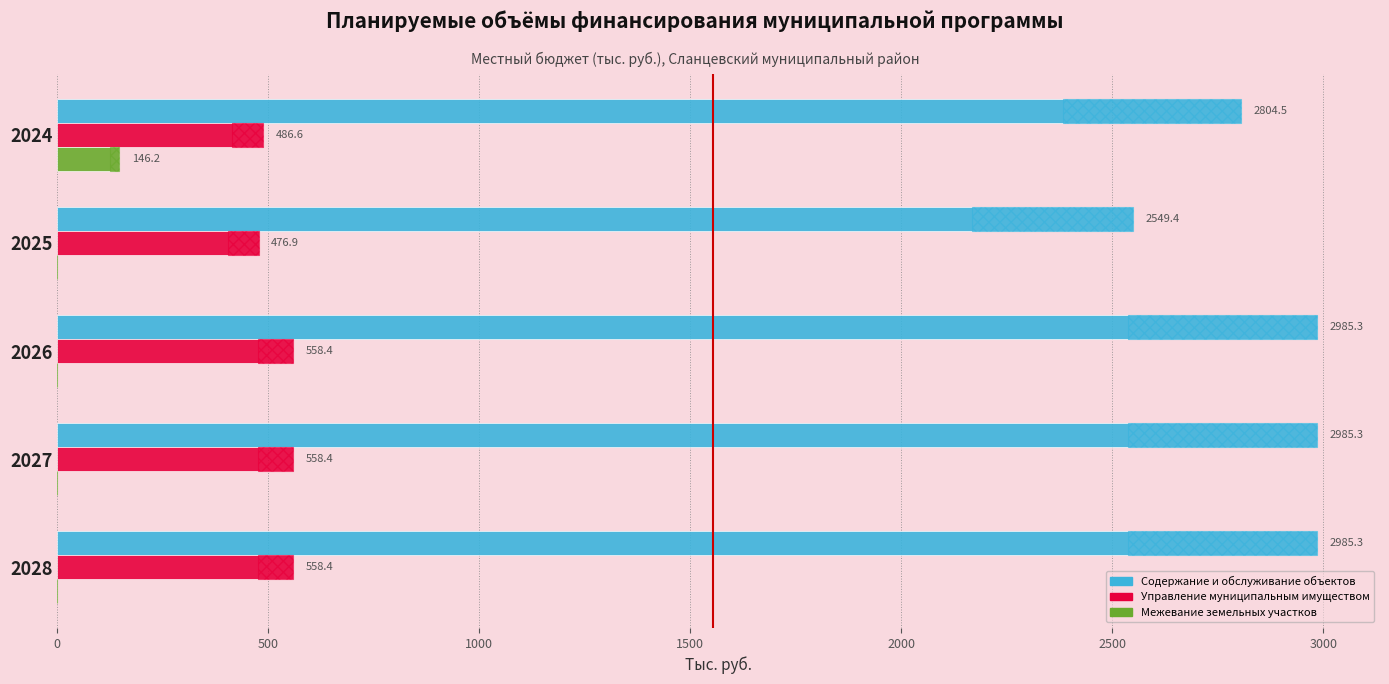

What is the difference between the second highest and second lowest values in the Управление муниципальным имуществом series?

71.8